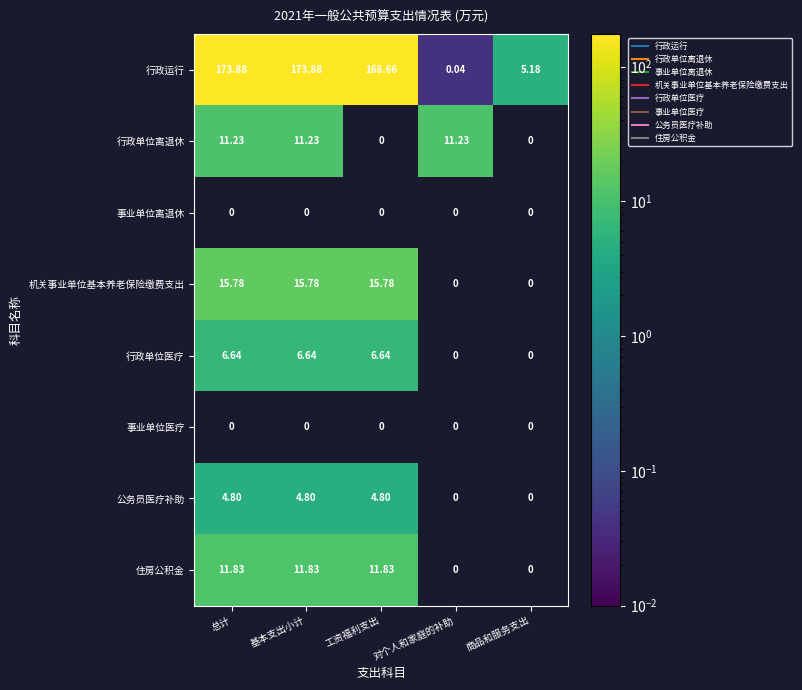

The value of 行政单位医疗 at 基本支出小计 is 6.6. True or false?

True